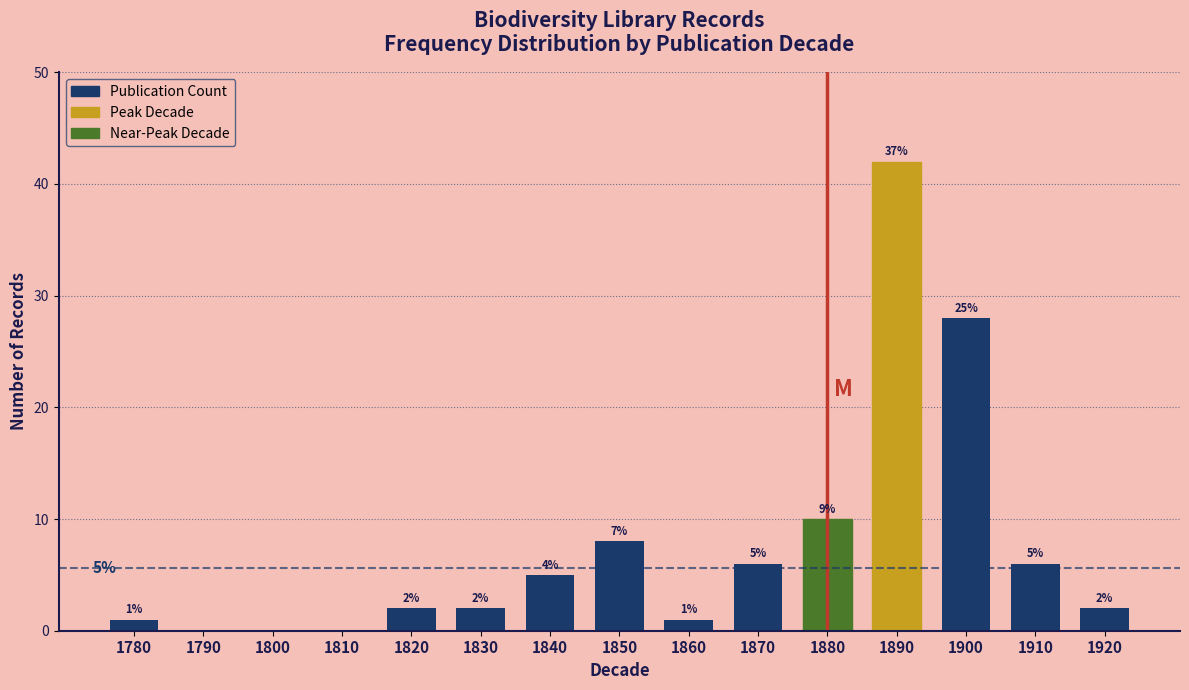

Reading left to right, what are all the values shown in this chart?

1780=1	1790=0	1800=0	1810=0	1820=2	1830=2	1840=5	1850=8	1860=1	1870=6	1880=10	1890=42	1900=28	1910=6	1920=2